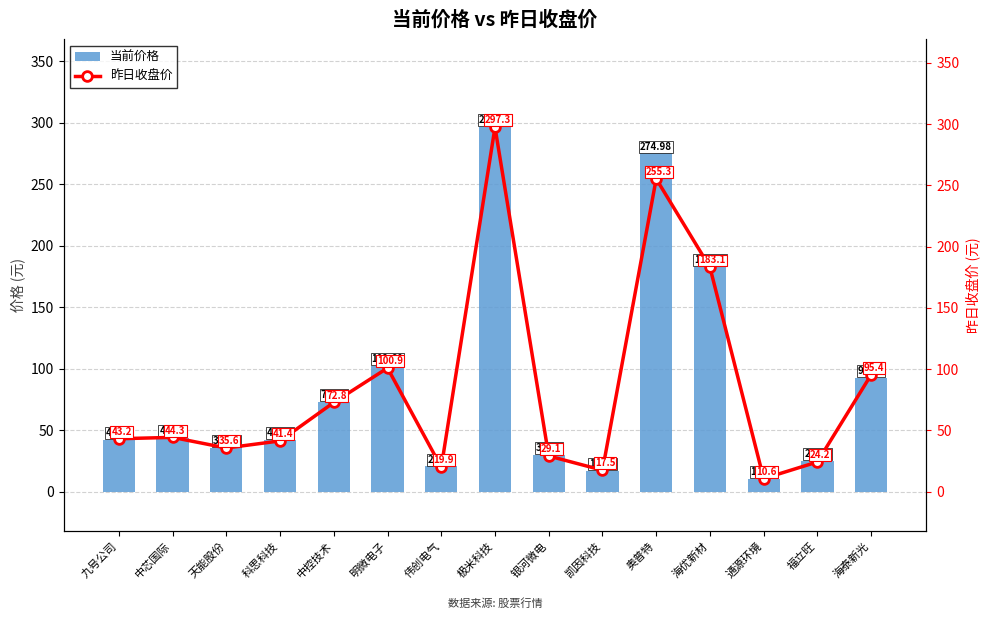

Where is 昨日收盘价 nearest to the value 153?

海优新材